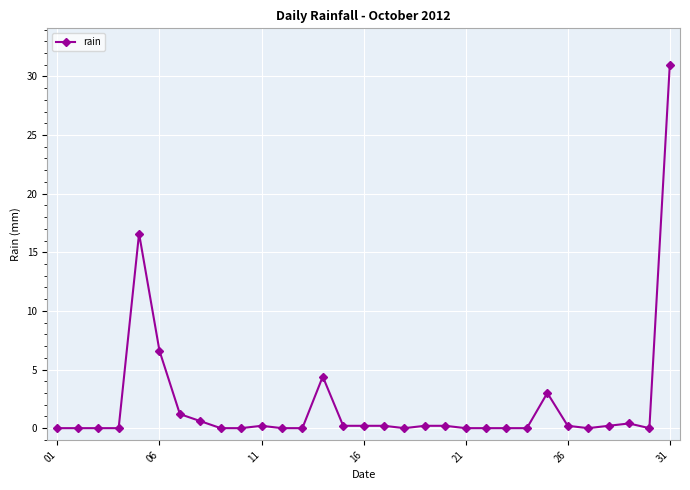

What is the difference between the maximum and minimum values?

31.0